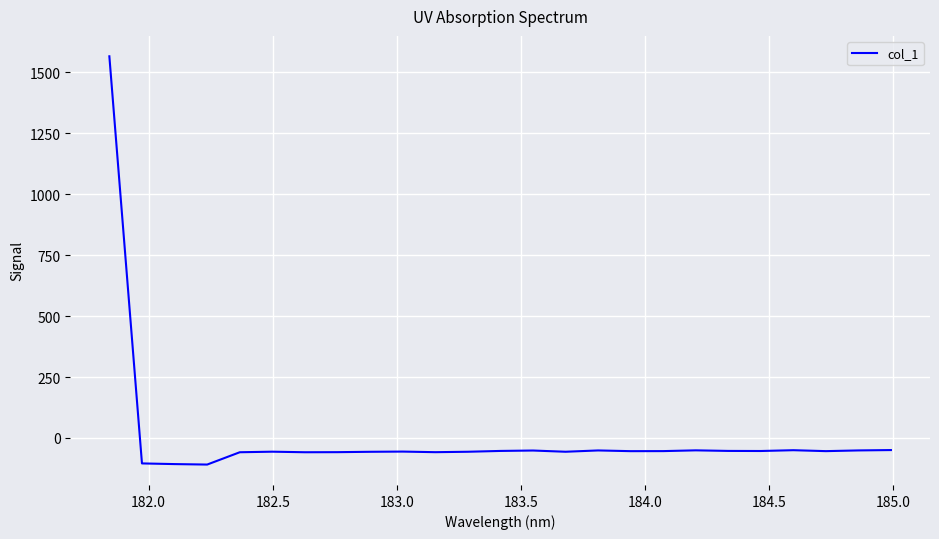

How many lines are shown in the chart?

1